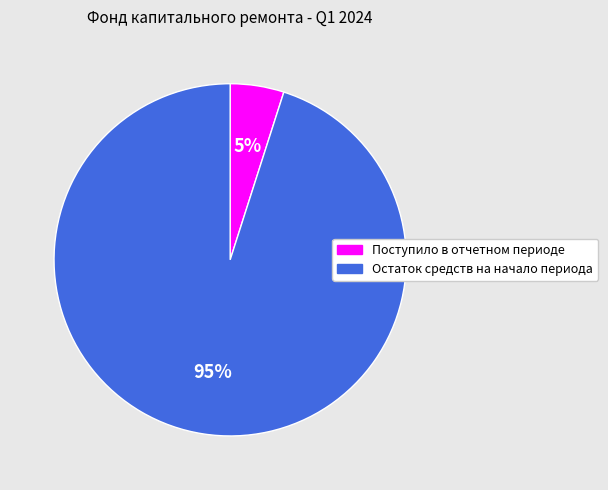

Which slice is the smallest?

Поступило в отчетном периоде